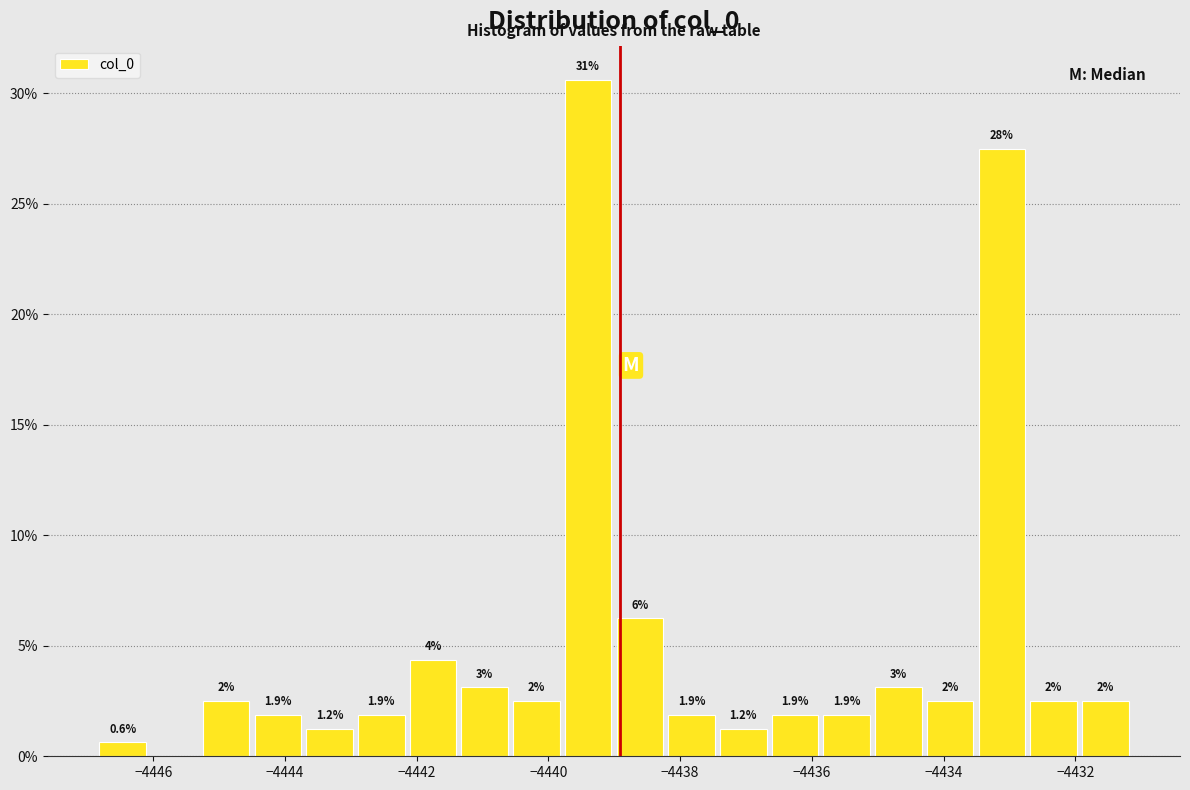

Read against the x-axis, roughly where is the centre of the tallest bar?

-4439.4